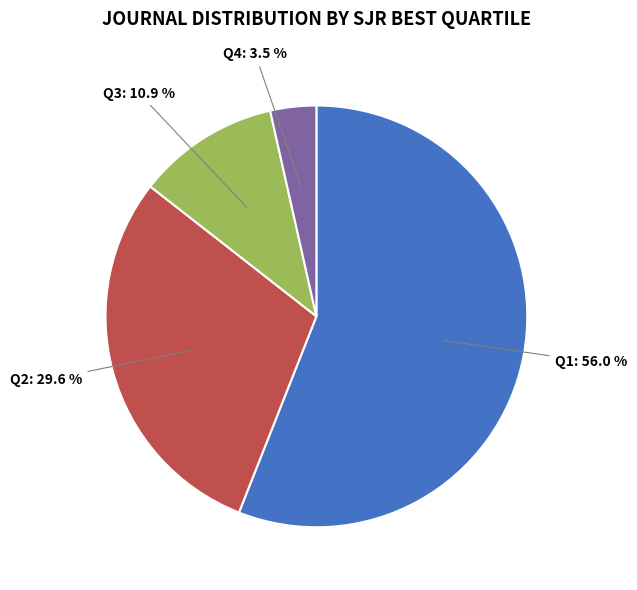

Is there a majority slice in this chart?

Yes